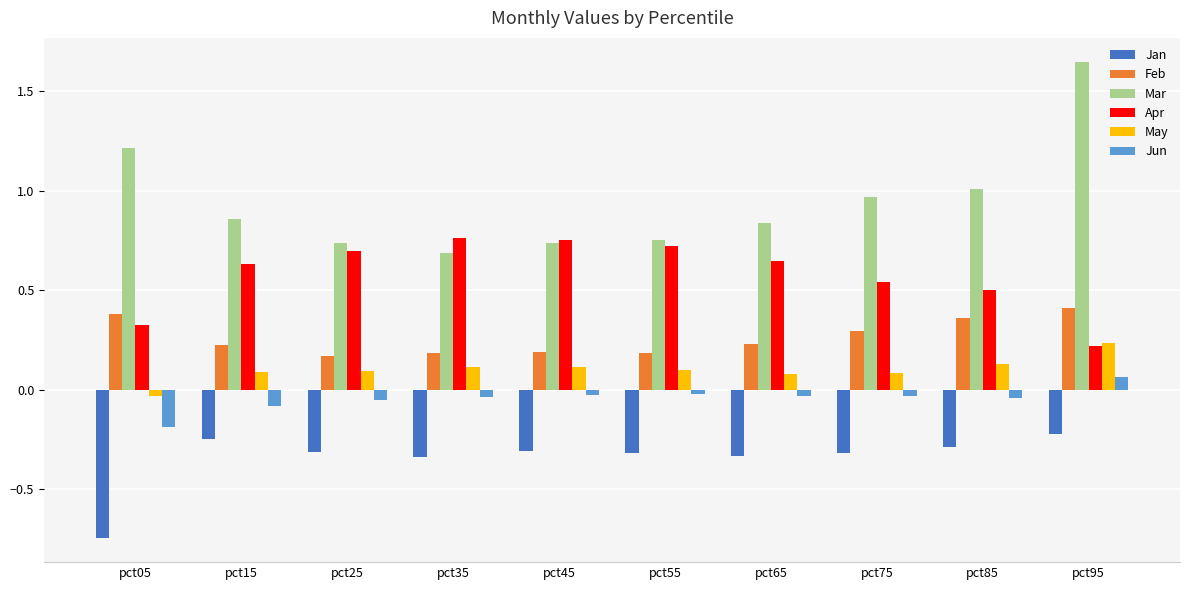

Which series has the largest range (max minus min)?

Mar